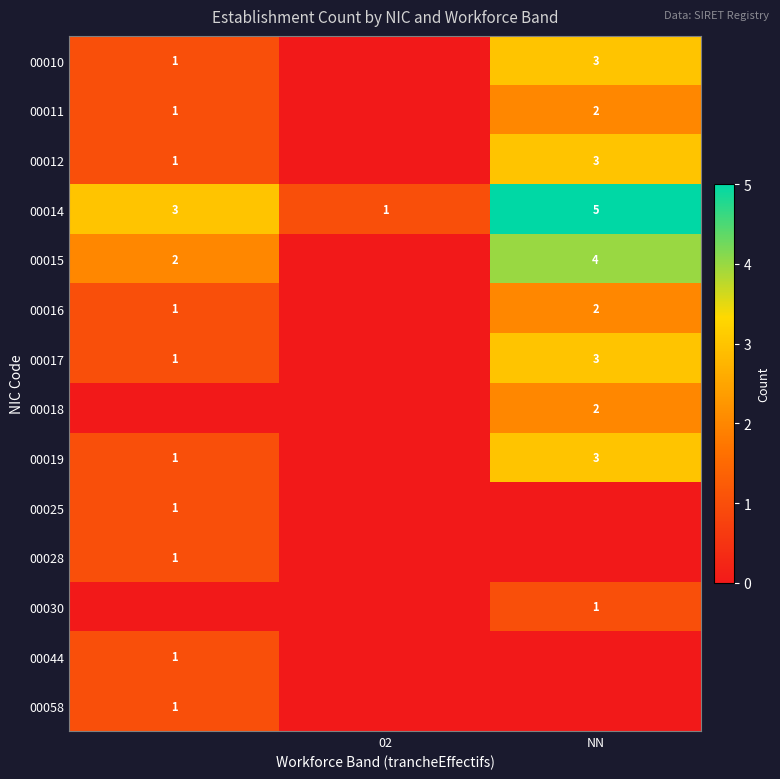

What is the sum of all 00014 values?

9